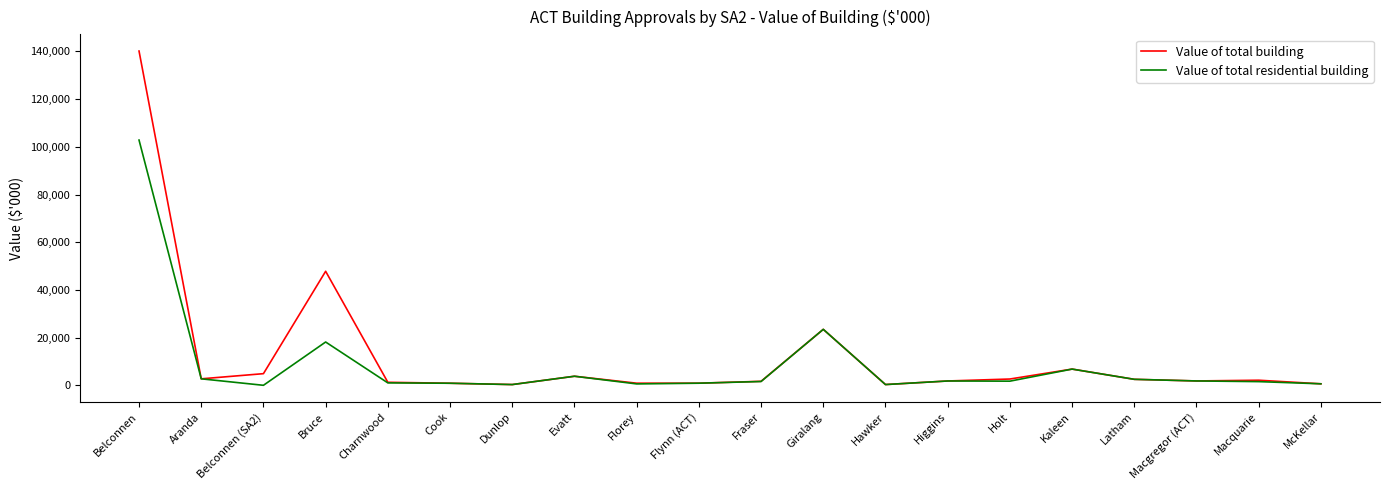

What value does the Value of total building series have at Fraser?

1692.2